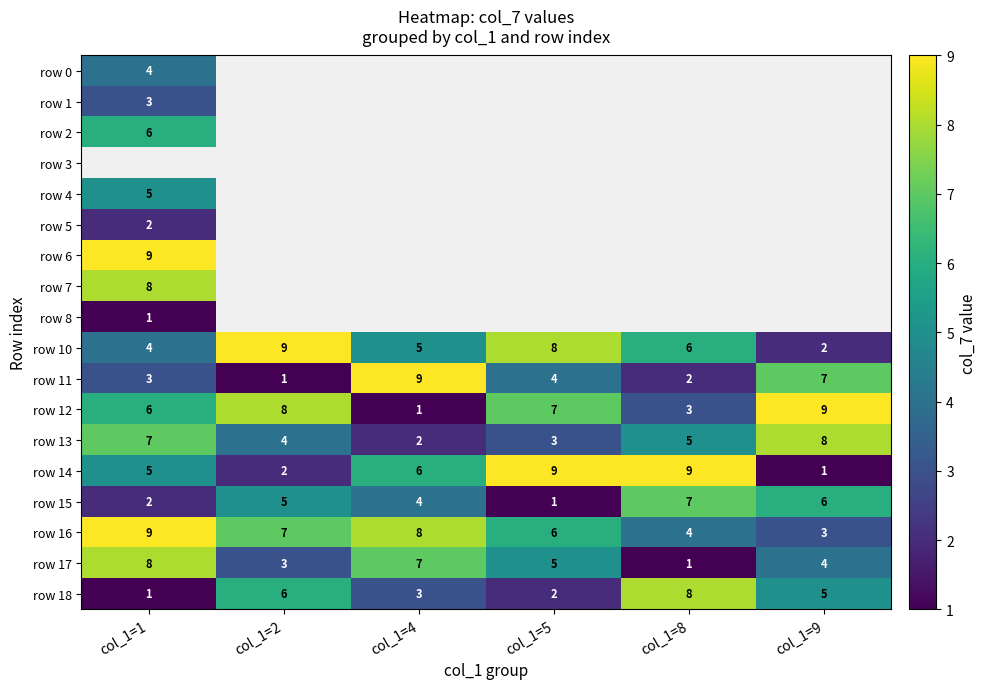

What is the maximum value for row 14?

9